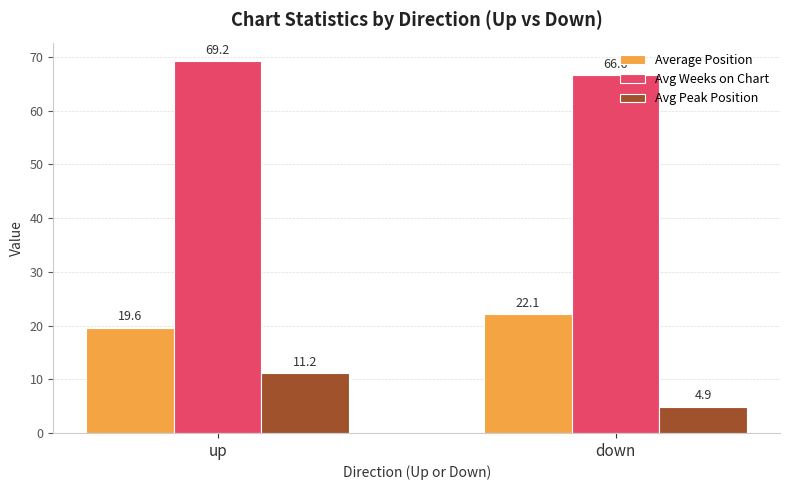

Is it true that Avg Peak Position equals 16.5 at up?

False